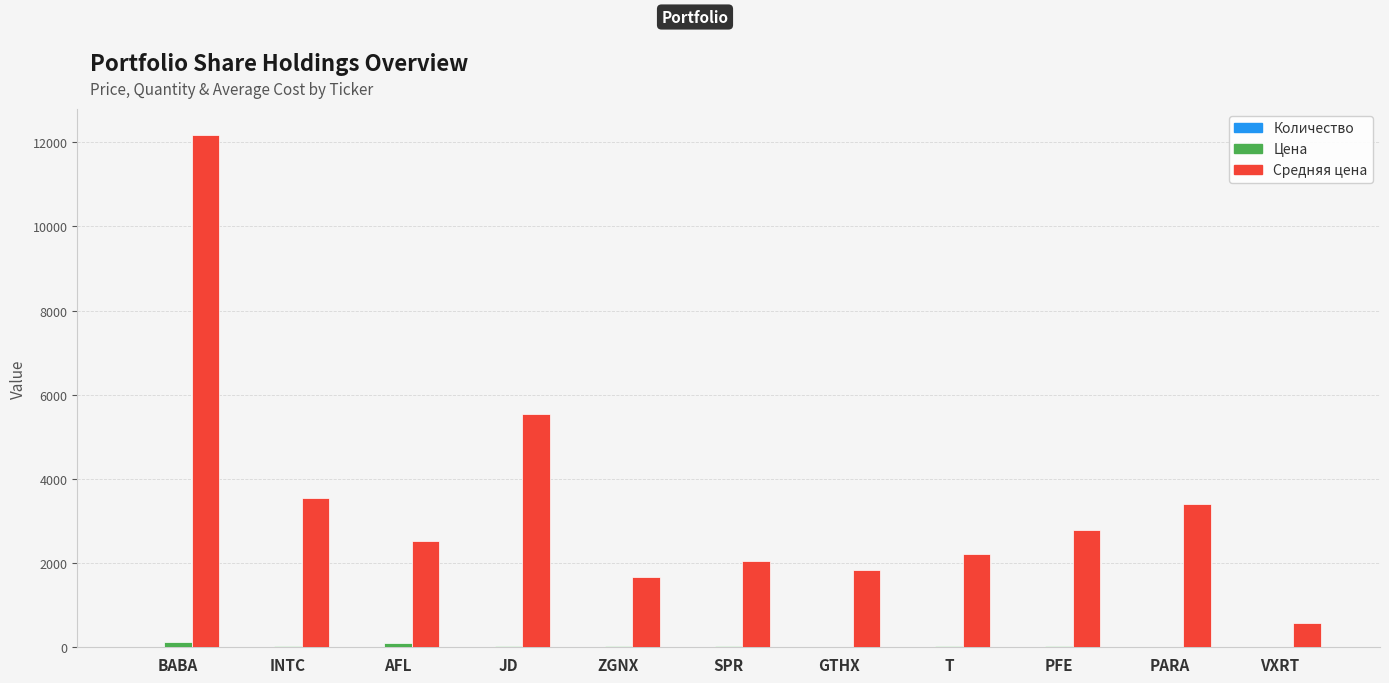

The value of Средняя цена at PARA is 3402.8. True or false?

True